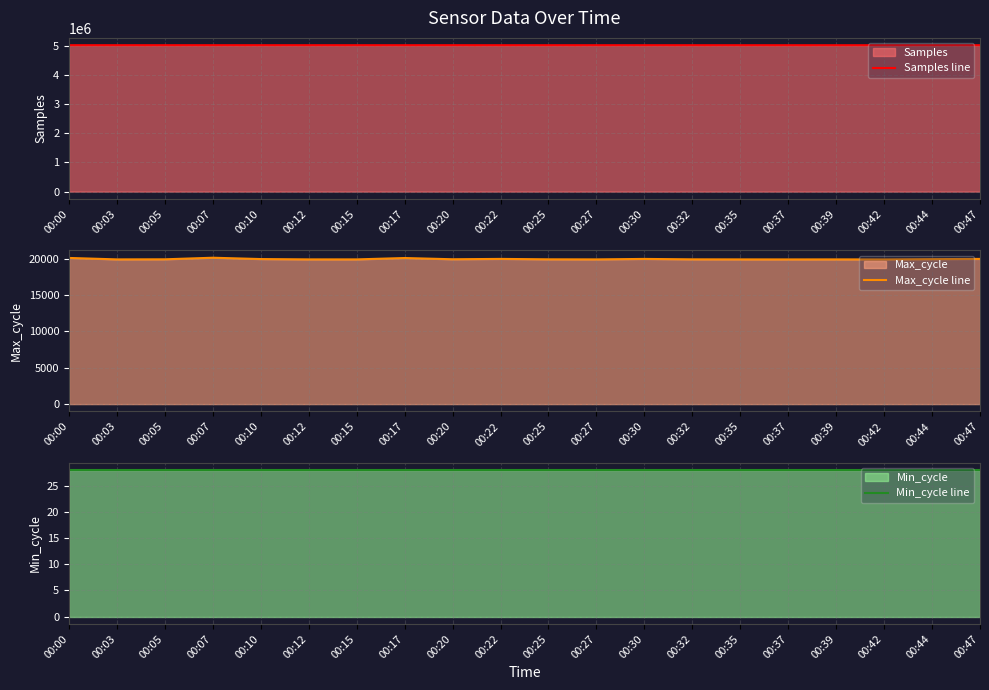

True or false: Min_cycle line has more than 0 interior local peaks.

False